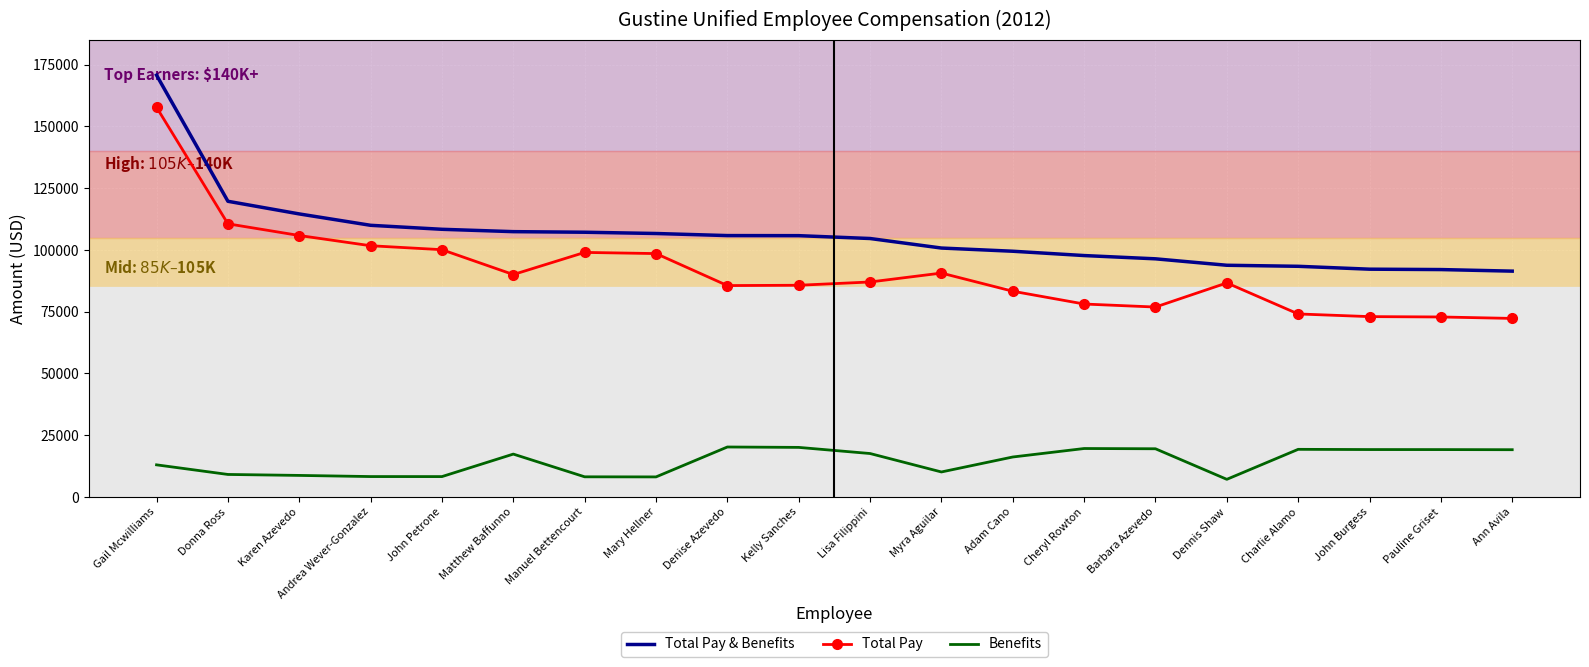

True or false: Total Pay and Benefits intersect in this chart.

False